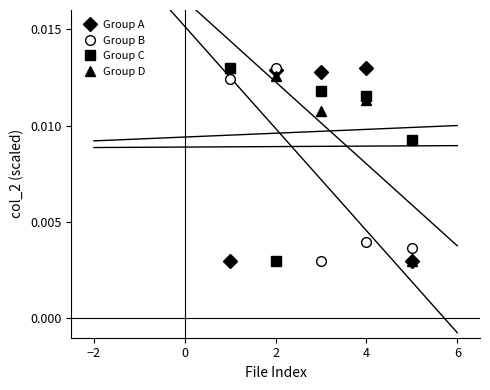

True or false: Group C and Group A cross at least once.

True